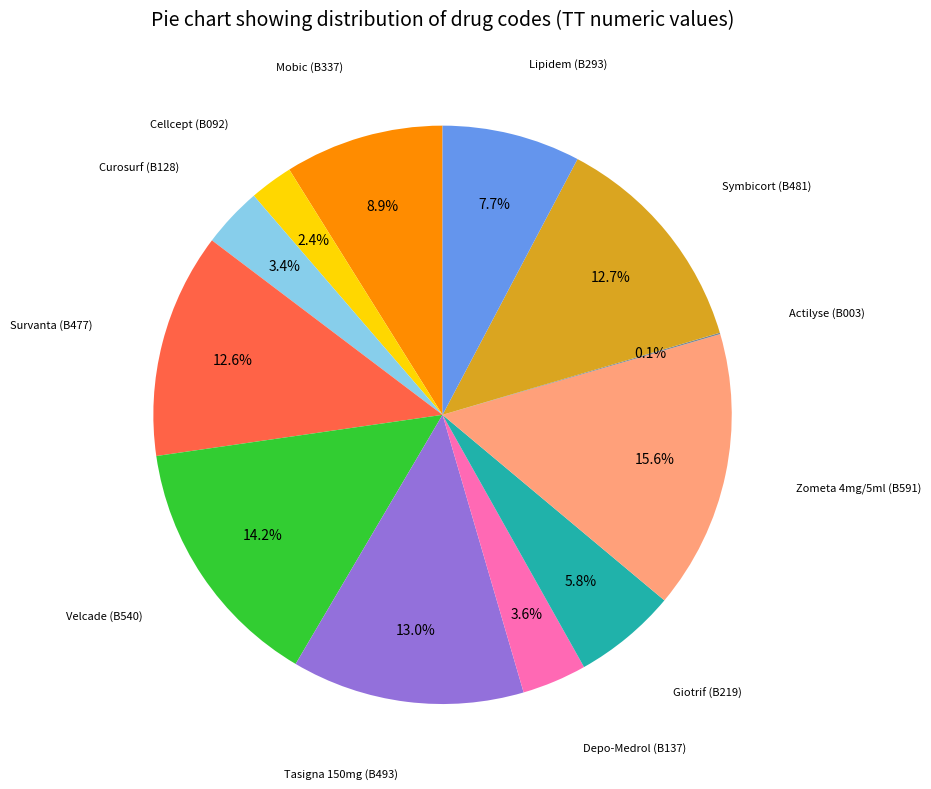

Does any single category account for the majority?

No